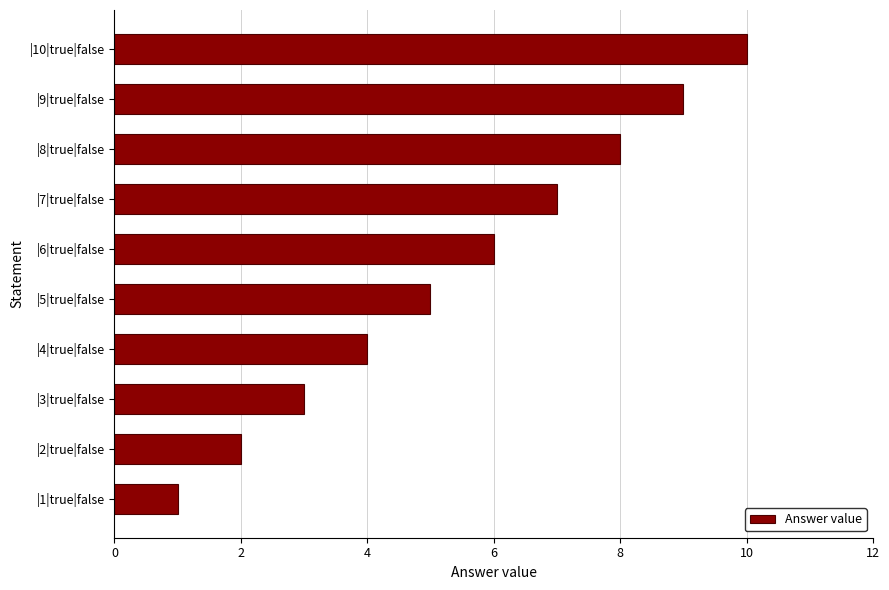

What is the difference between the second highest and minimum values?

8